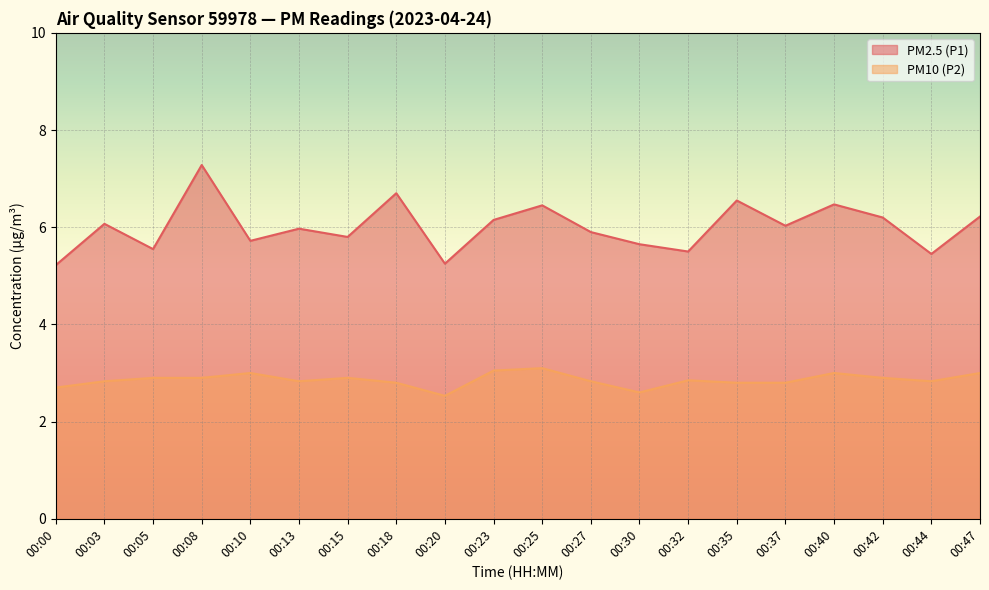

What is the sum of the PM2.5 (P1) values at 00:25 and 00:08?

13.7